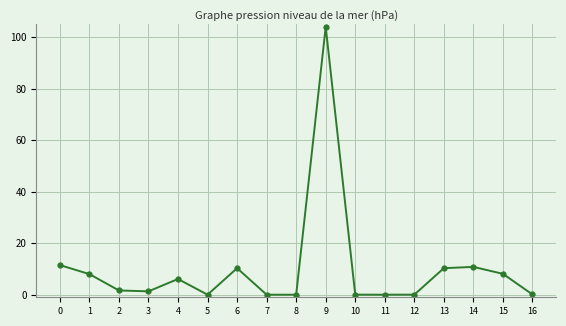

What is the difference between the values at 10 and 13?

10.3